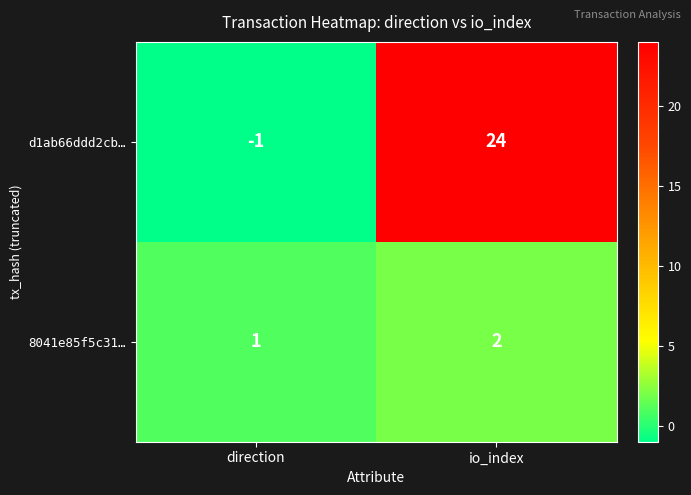

Reading left to right, extract all data points from this chart.

d1ab66ddd2cb…: direction=-1	io_index=24
8041e85f5c31…: direction=1	io_index=2